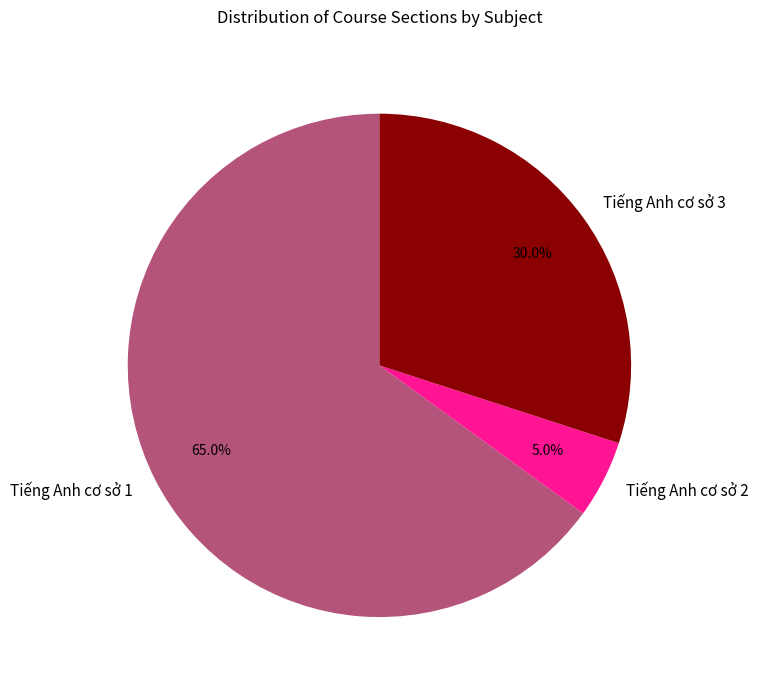

Between Tiếng Anh cơ sở 3 and Tiếng Anh cơ sở 1, which is larger?

Tiếng Anh cơ sở 1